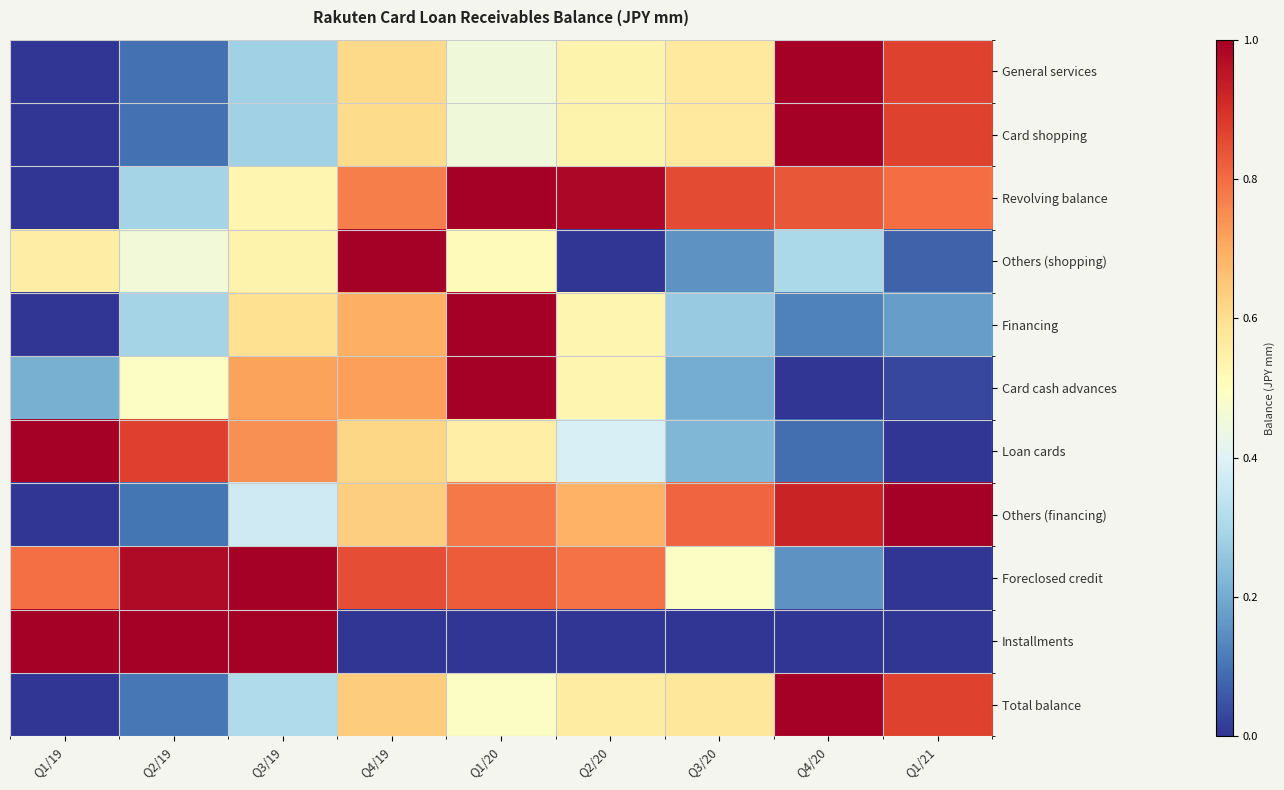

Reading right to left, what are all the values shown in this chart?

General services: Q1/21=0.9	Q4/20=1.0	Q3/20=0.6	Q2/20=0.5	Q1/20=0.4	Q4/19=0.6	Q3/19=0.3	Q2/19=0.1	Q1/19=0.0
Card shopping: Q1/21=0.9	Q4/20=1.0	Q3/20=0.6	Q2/20=0.5	Q1/20=0.4	Q4/19=0.6	Q3/19=0.3	Q2/19=0.1	Q1/19=0.0
Revolving balance: Q1/21=0.8	Q4/20=0.8	Q3/20=0.9	Q2/20=1.0	Q1/20=1.0	Q4/19=0.8	Q3/19=0.5	Q2/19=0.3	Q1/19=0.0
Others (shopping): Q1/21=0.1	Q4/20=0.3	Q3/20=0.2	Q2/20=0.0	Q1/20=0.5	Q4/19=1.0	Q3/19=0.5	Q2/19=0.5	Q1/19=0.6
Financing: Q1/21=0.2	Q4/20=0.1	Q3/20=0.3	Q2/20=0.5	Q1/20=1.0	Q4/19=0.7	Q3/19=0.6	Q2/19=0.3	Q1/19=0.0
Card cash advances: Q1/21=0.0	Q4/20=0.0	Q3/20=0.2	Q2/20=0.5	Q1/20=1.0	Q4/19=0.7	Q3/19=0.7	Q2/19=0.5	Q1/19=0.2
Loan cards: Q1/21=0.0	Q4/20=0.1	Q3/20=0.2	Q2/20=0.4	Q1/20=0.6	Q4/19=0.6	Q3/19=0.7	Q2/19=0.9	Q1/19=1.0
Others (financing): Q1/21=1.0	Q4/20=0.9	Q3/20=0.8	Q2/20=0.7	Q1/20=0.8	Q4/19=0.6	Q3/19=0.4	Q2/19=0.1	Q1/19=0.0
Foreclosed credit: Q1/21=0.0	Q4/20=0.2	Q3/20=0.5	Q2/20=0.8	Q1/20=0.8	Q4/19=0.9	Q3/19=1.0	Q2/19=1.0	Q1/19=0.8
Installments: Q1/21=0.0	Q4/20=0.0	Q3/20=0.0	Q2/20=0.0	Q1/20=0.0	Q4/19=0.0	Q3/19=1.0	Q2/19=1.0	Q1/19=1.0
Total balance: Q1/21=0.9	Q4/20=1.0	Q3/20=0.6	Q2/20=0.6	Q1/20=0.5	Q4/19=0.6	Q3/19=0.3	Q2/19=0.1	Q1/19=0.0